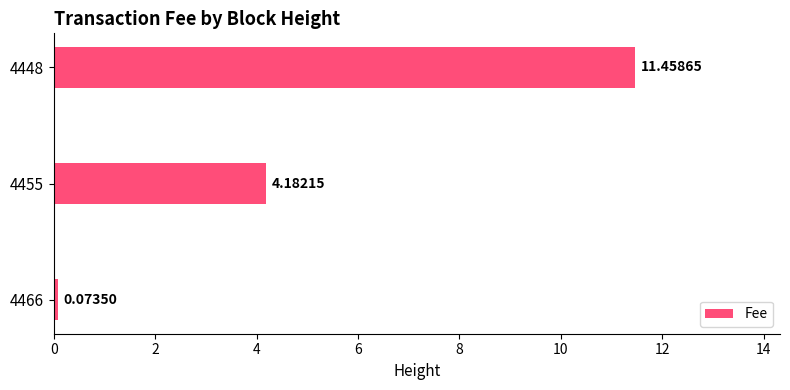

Rank the categories by value from highest to lowest.

4448, 4455, 4466